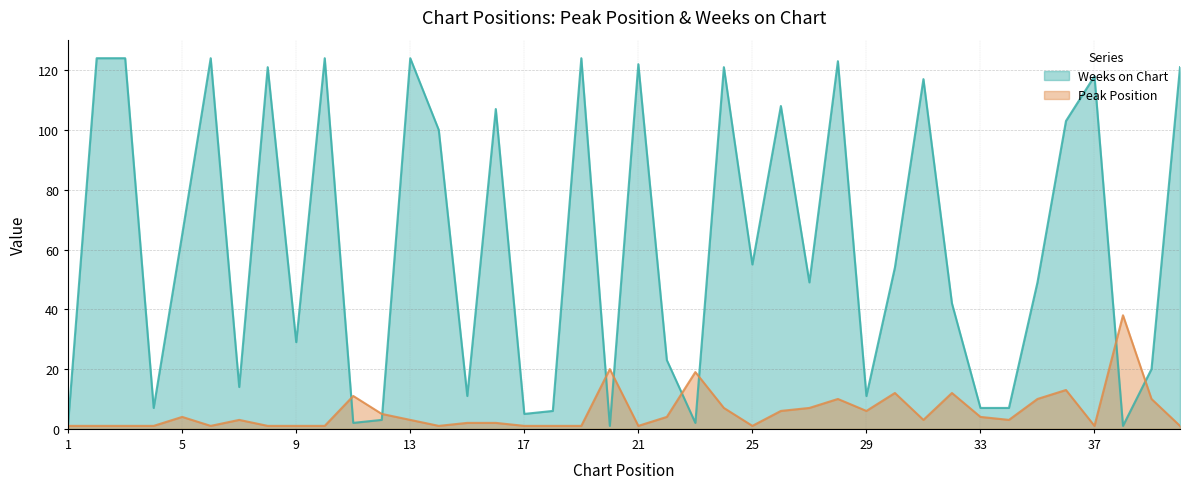

What is the average value of the Peak Position series?

6